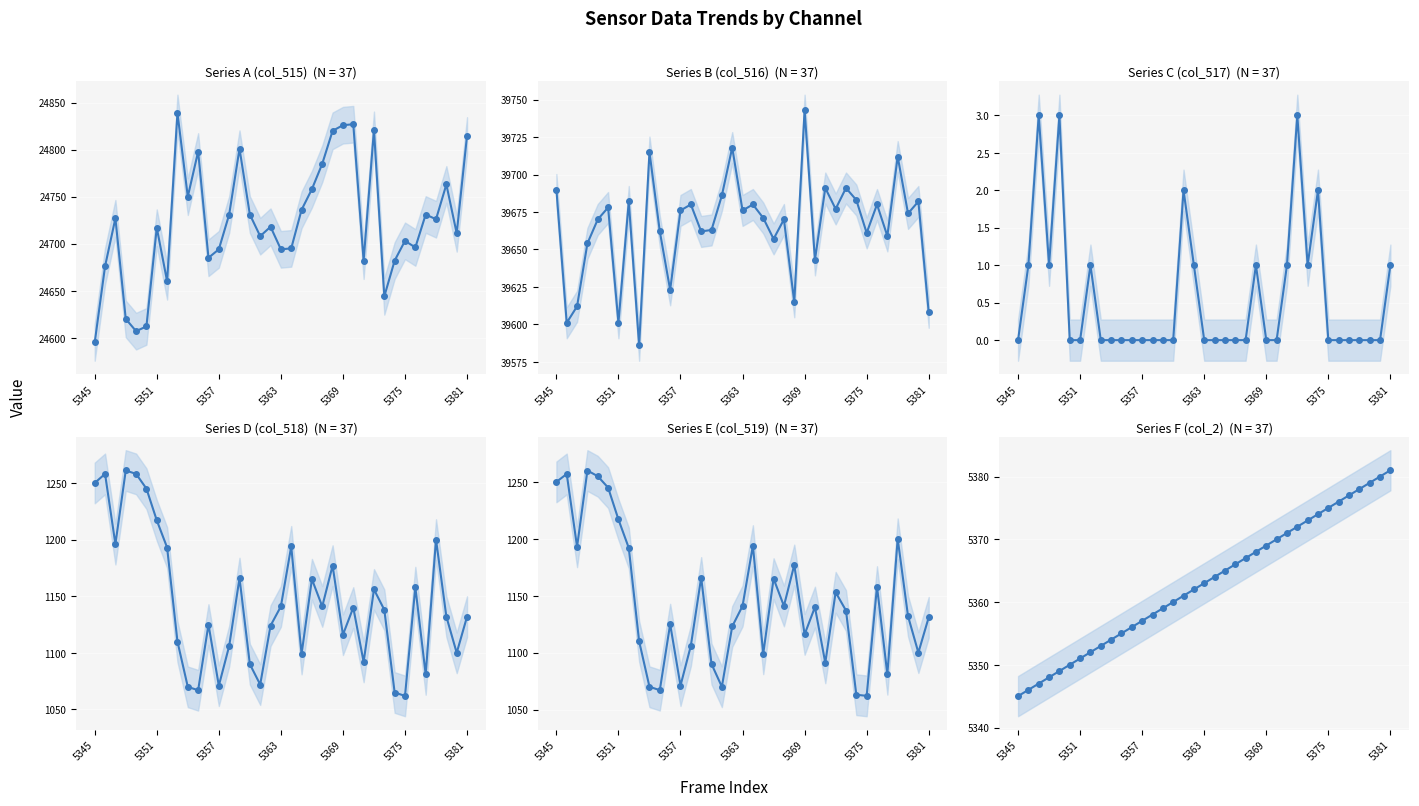

Which series has the largest total across all categories?

Series B (col_516)